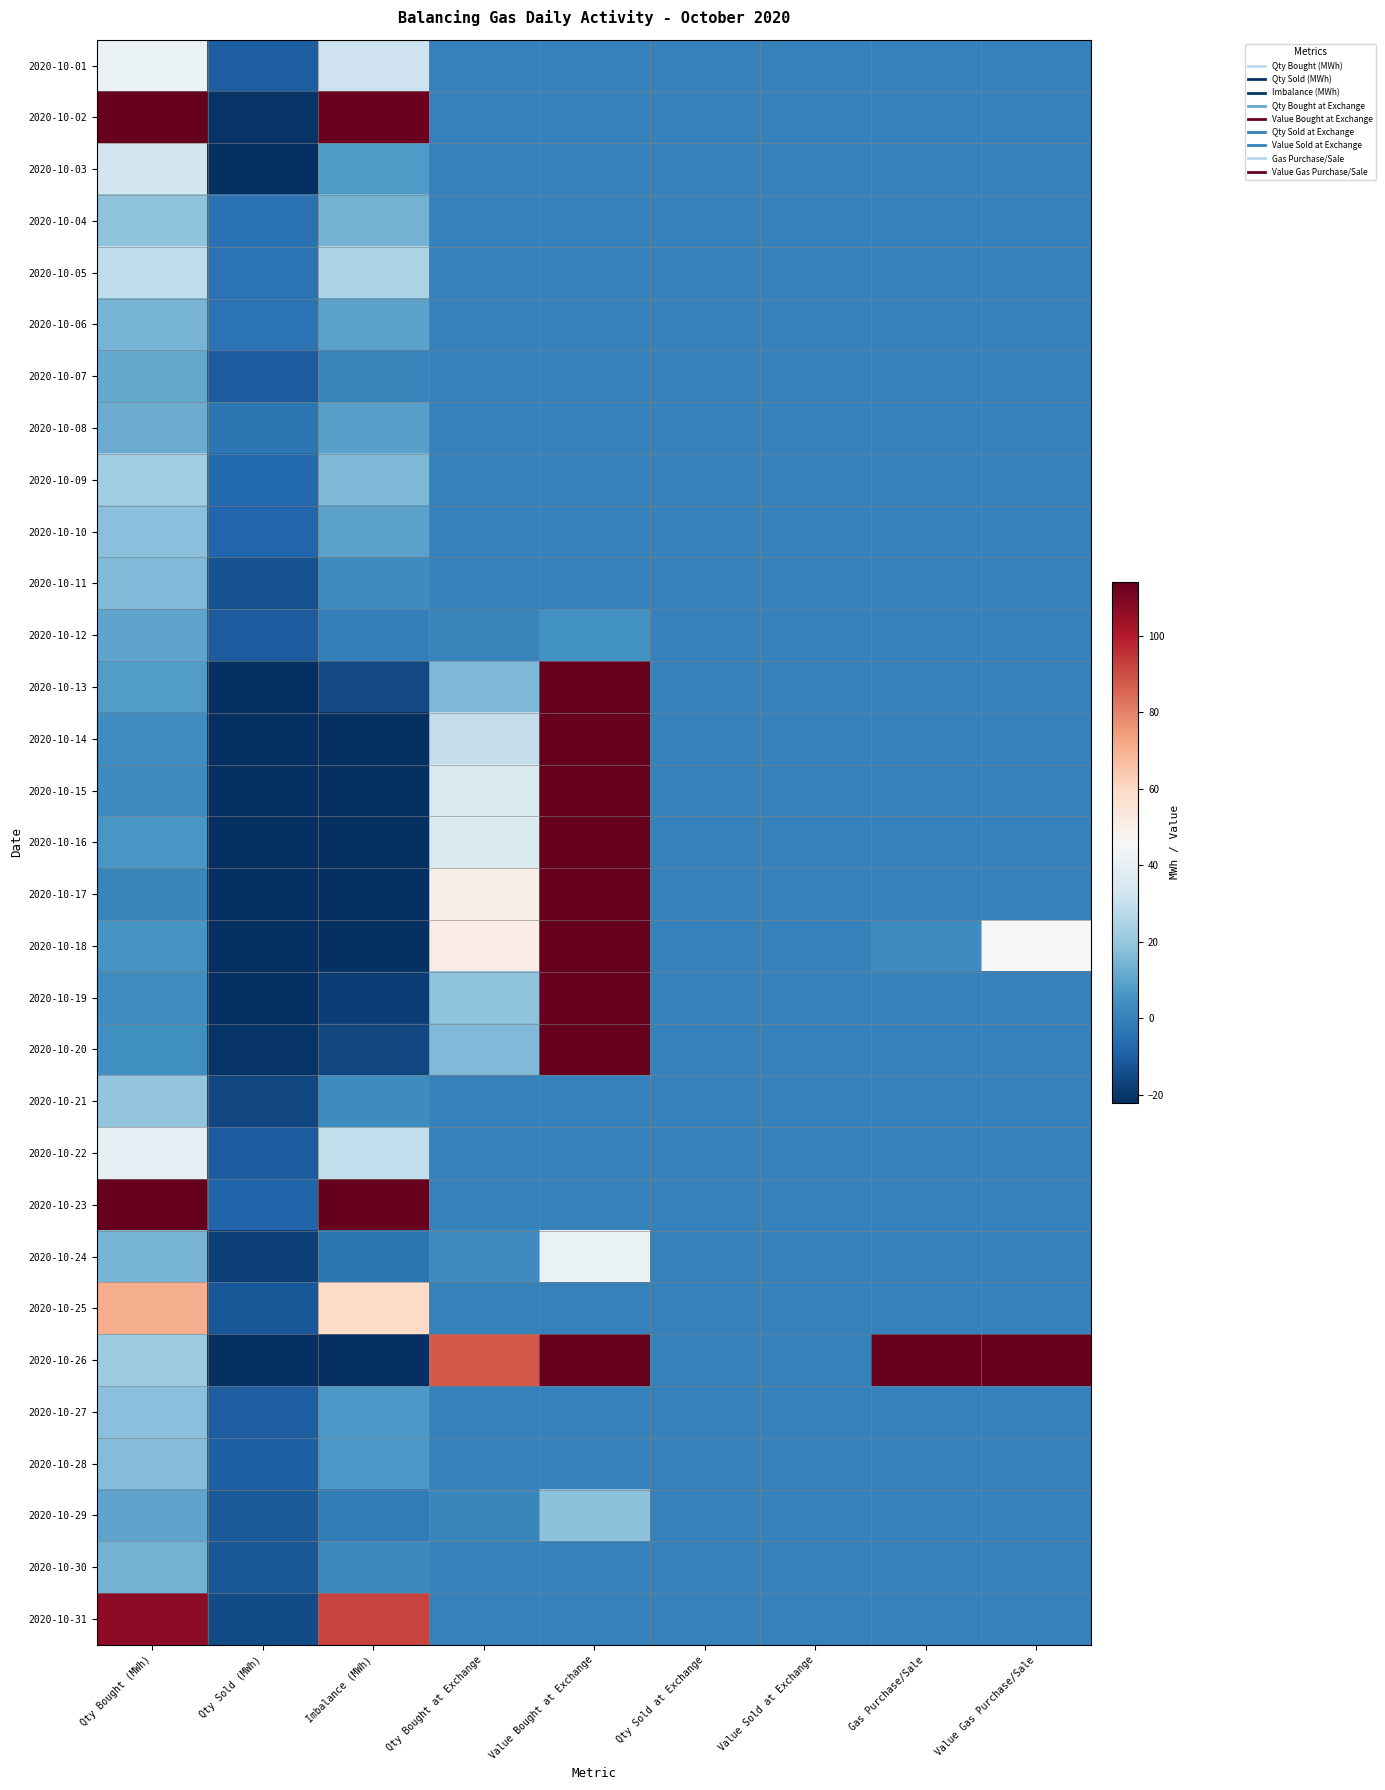

Which has a higher value, Imbalance (MWh) or Value Gas Purchase/Sale?

Imbalance (MWh)